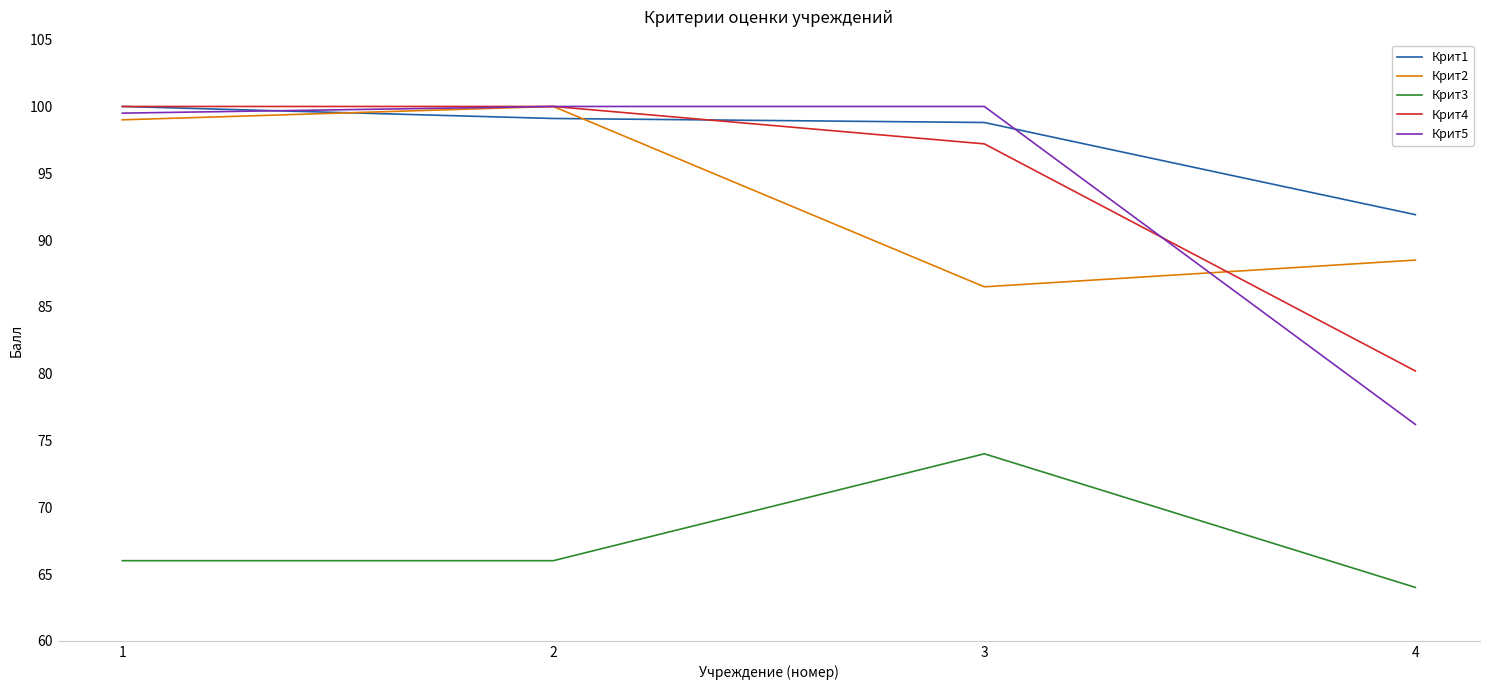

After their last crossing, which series has the higher values: Крит2 or Крит5?

Крит2